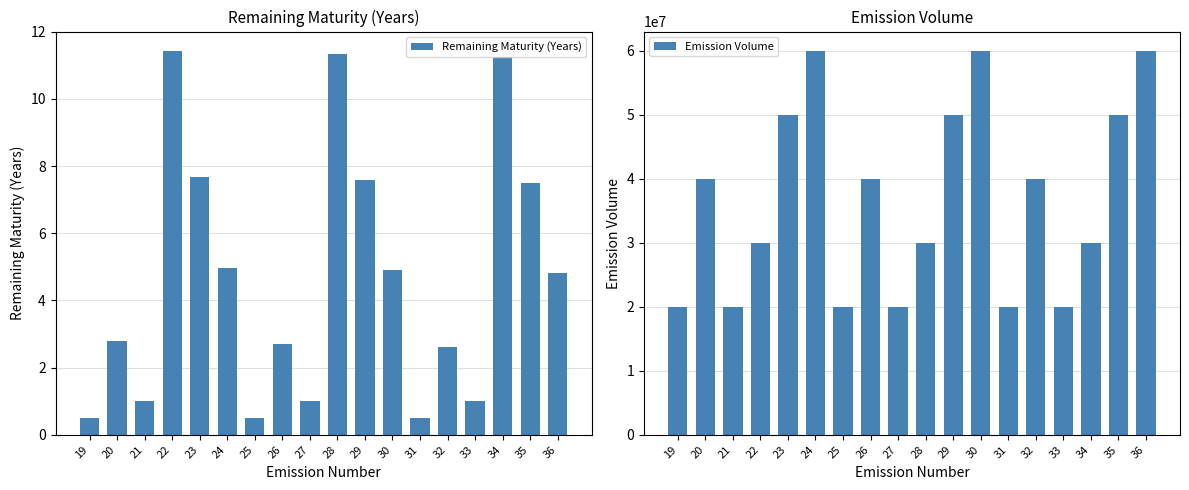

Does the chart contain any negative values?

No